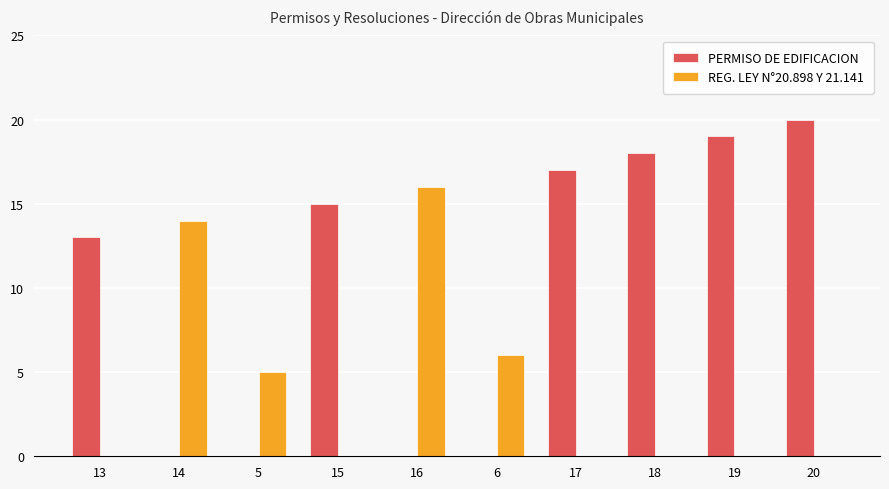

Is the value of REG. LEY N°20.898 Y 21.141 at 6 greater than the value of PERMISO DE EDIFICACION at 17?

No